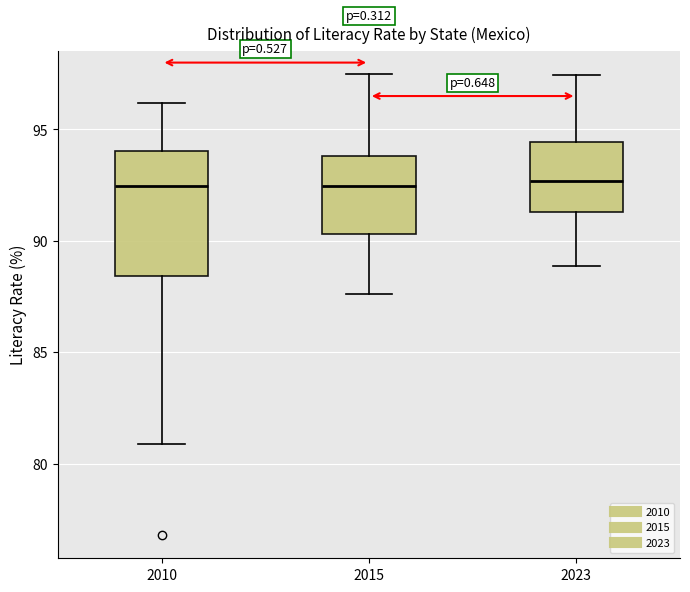

Which box is the tallest, from its lower edge to its upper edge?

2010